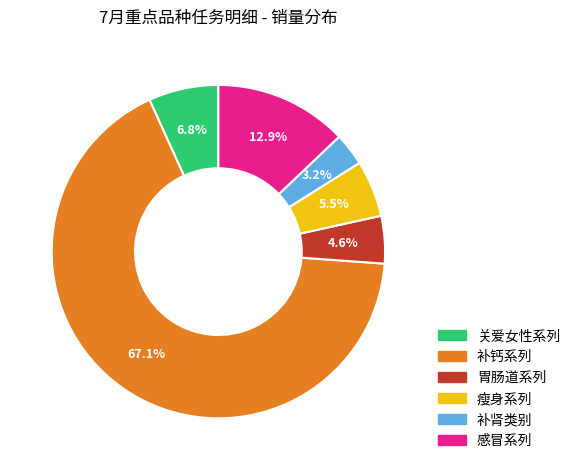

To the nearest percent, what is the difference between the largest and smallest slice percentages?

64%